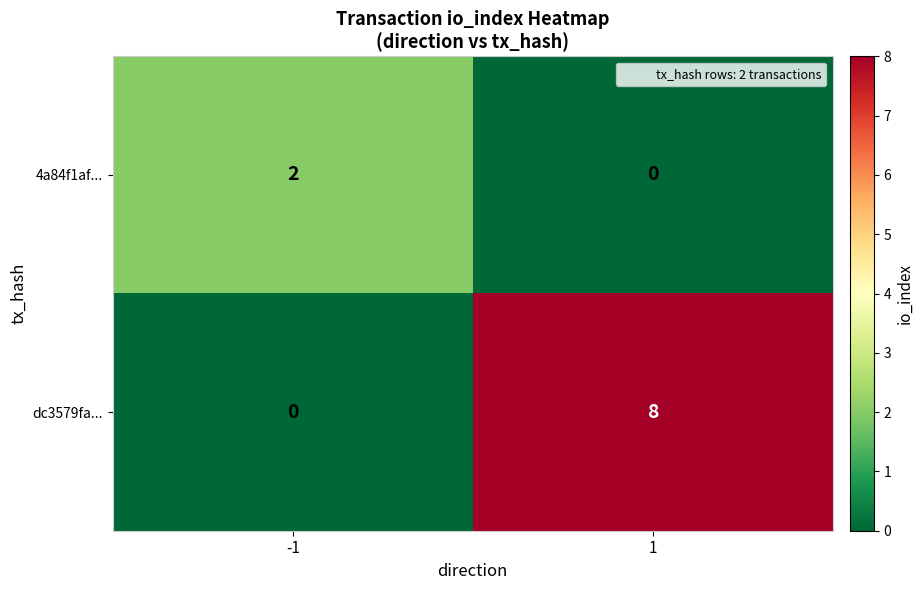

Is the value of dc3579fa... at 1 greater than the value of 4a84f1af... at -1?

Yes